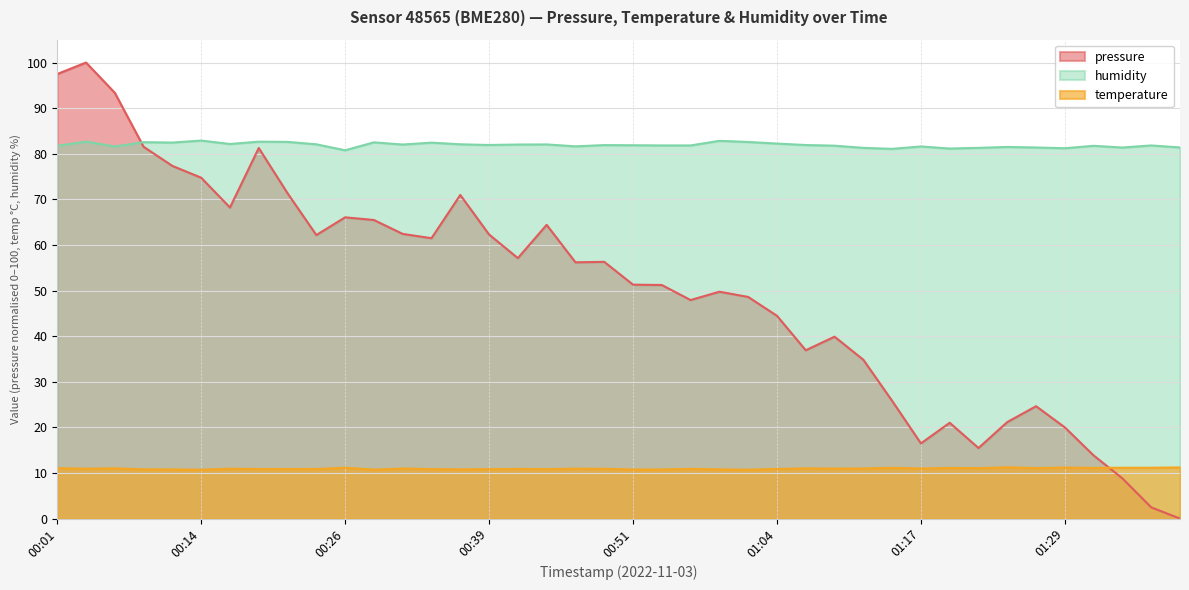

Which series changed the most between 01:22 and 01:37?

humidity